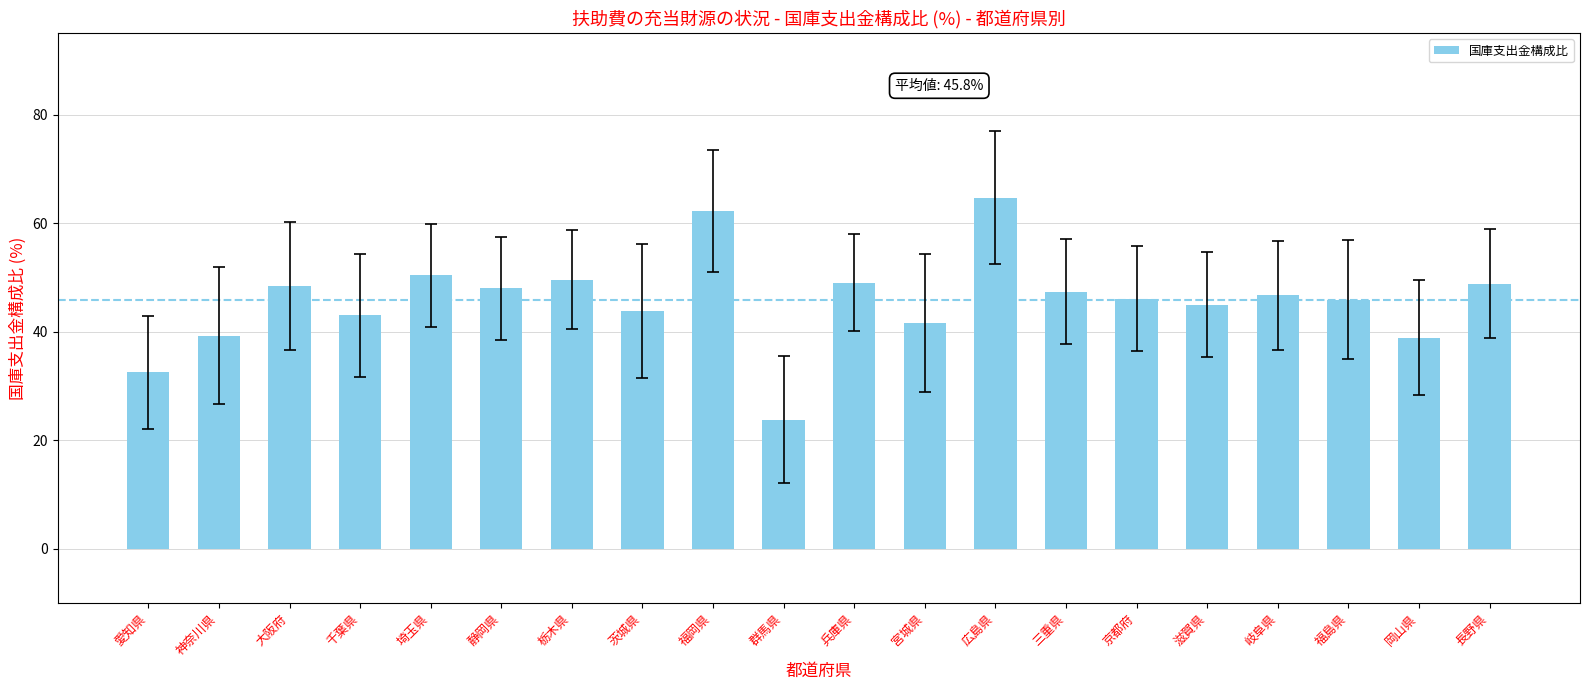

Approximately how many times larger is the value at 京都府 compared to 岡山県?

1.2